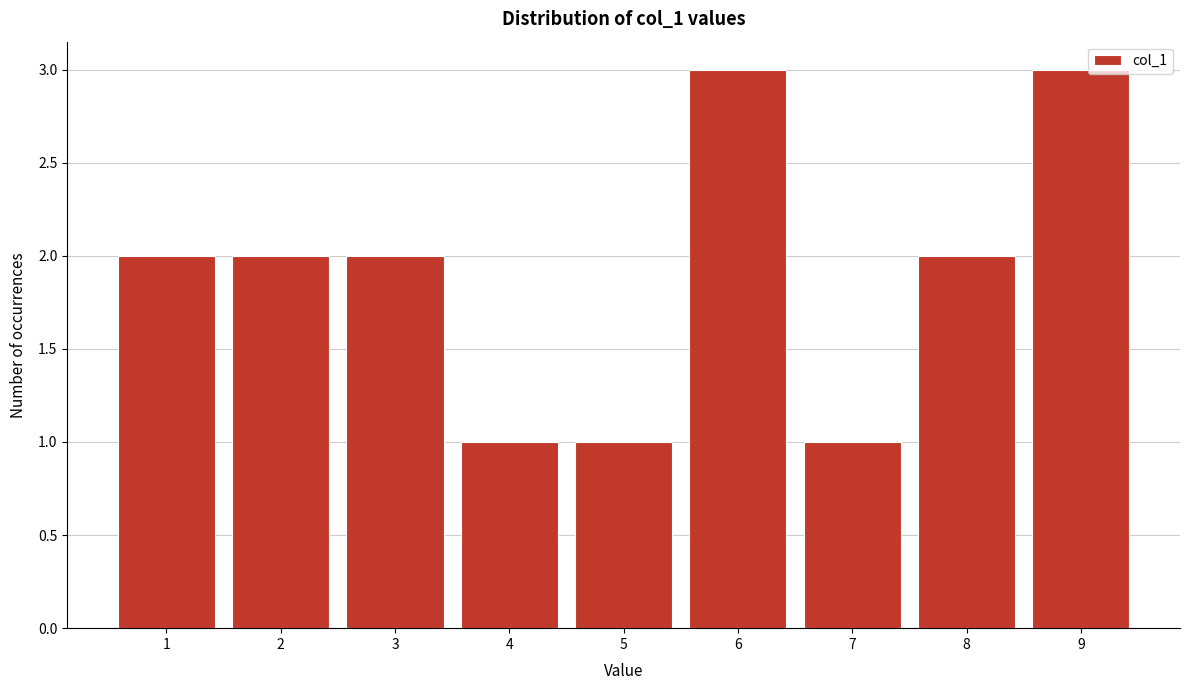

Reading left to right, transcribe this chart: for each bar, give the range it covers on the x-axis and its height. The values are not printed on the chart, so give them approximately, as read against the axis.

0.5 to 1.5: 2
1.5 to 2.5: 2
2.5 to 3.5: 2
3.5 to 4.5: 1
4.5 to 5.5: 1
5.5 to 6.5: 3
6.5 to 7.5: 1
7.5 to 8.5: 2
8.5 to 9.5: 3